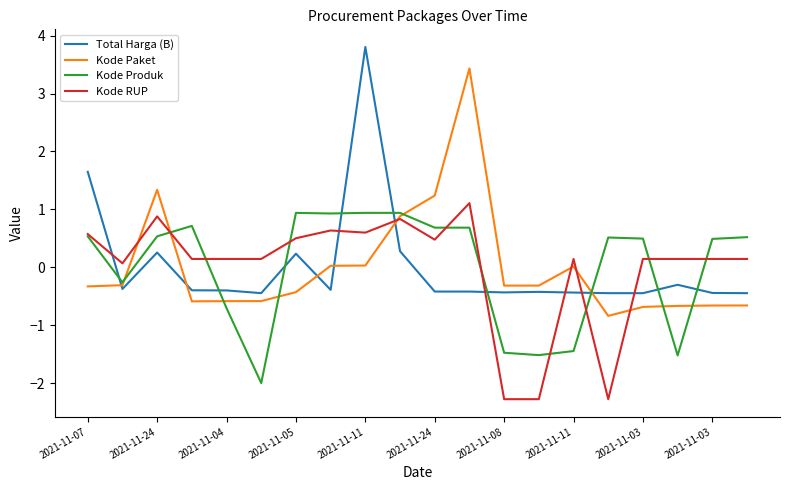

What is the minimum value shown in the chart?

-2.3